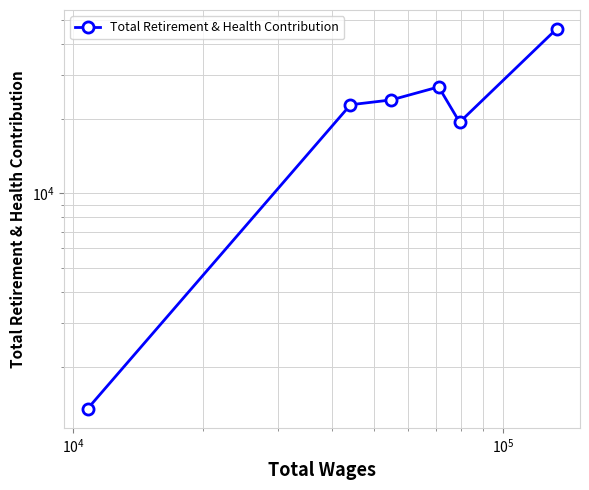

What is the average value?

23379.6